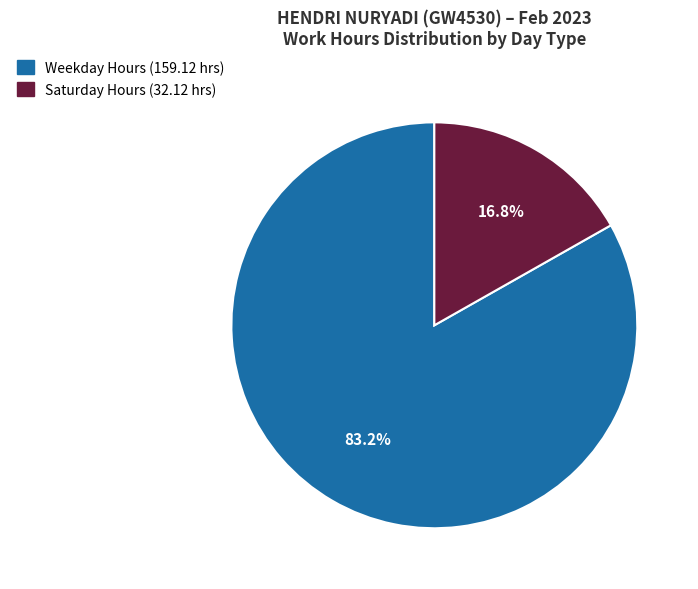

Does any single category account for the majority?

Yes